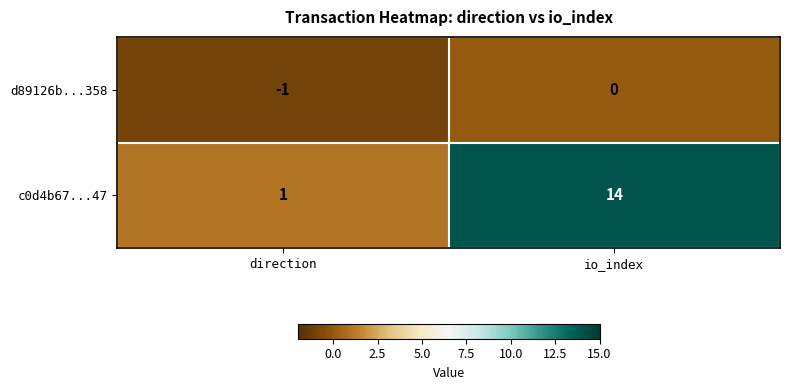

Reading left to right, extract all data points from this chart.

d89126b...358: direction=-1	io_index=0
c0d4b67...47: direction=1	io_index=14